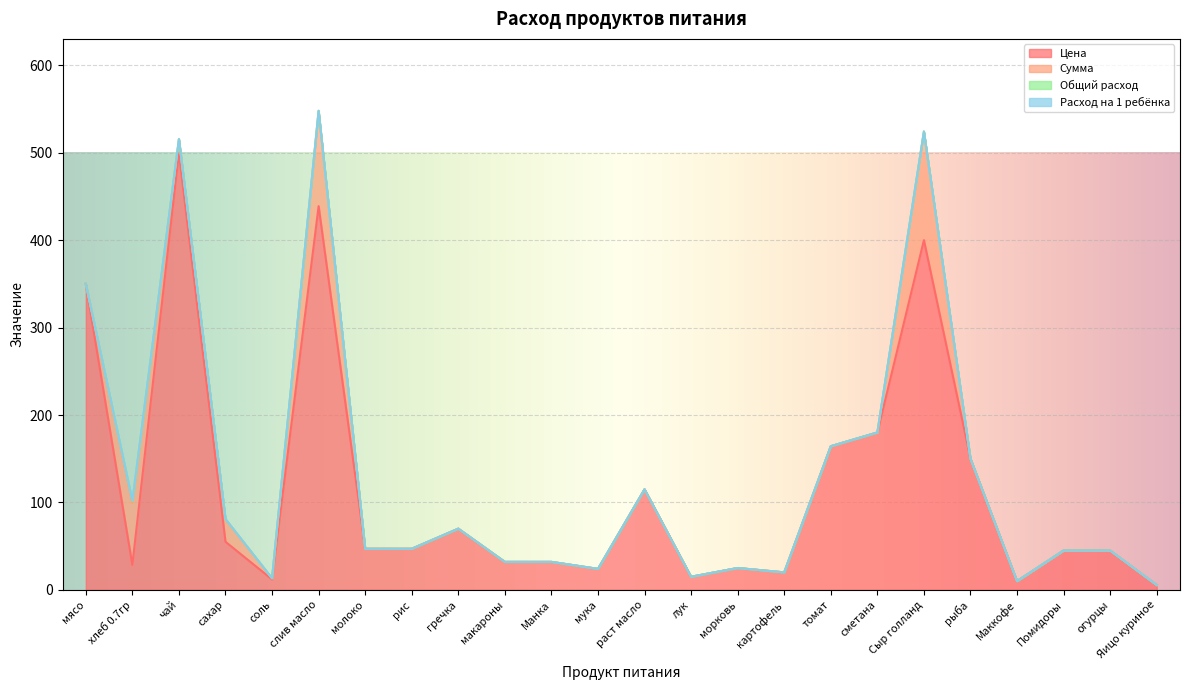

What is the maximum value for Расход на 1 ребёнка?

0.1